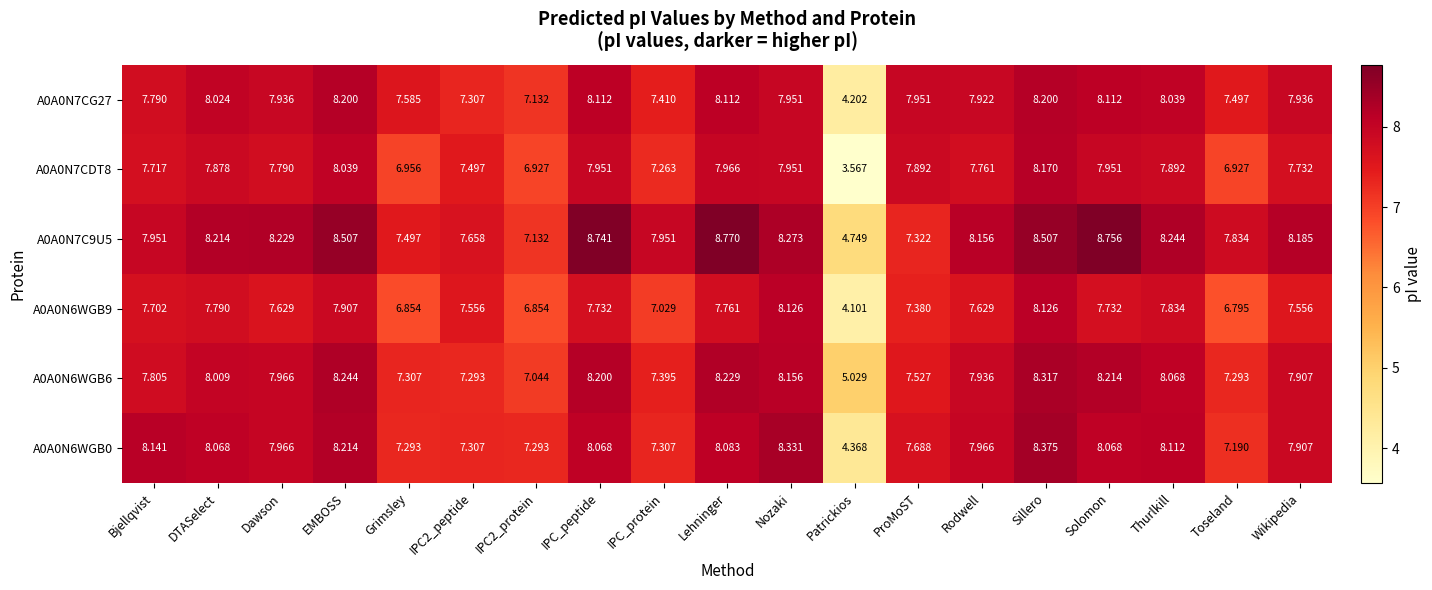

How many distinct data groups are displayed?

6